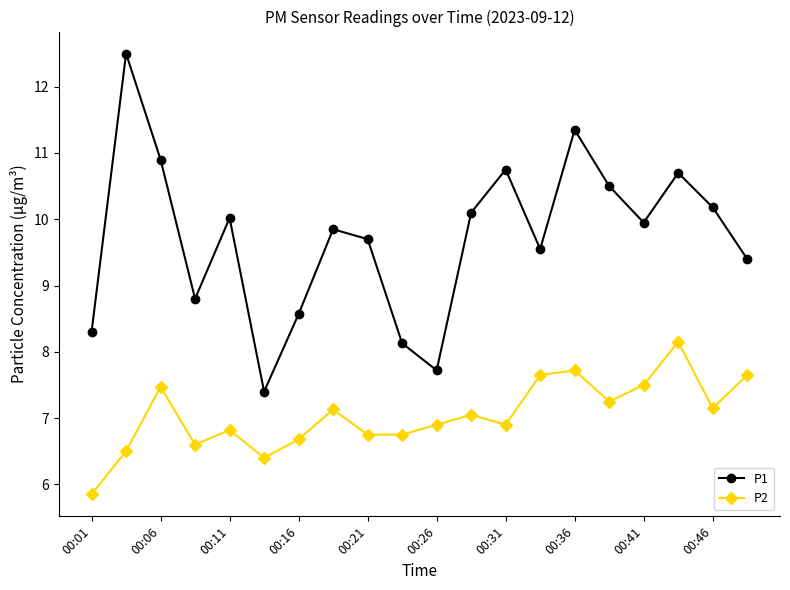

What is the sum of all P2 values?

140.9